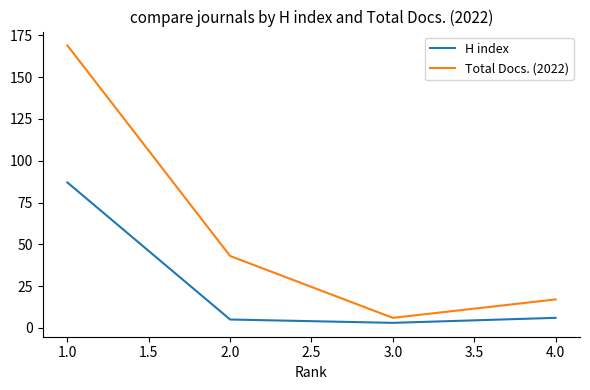

What is the average value of the Total Docs. (2022) series?

59